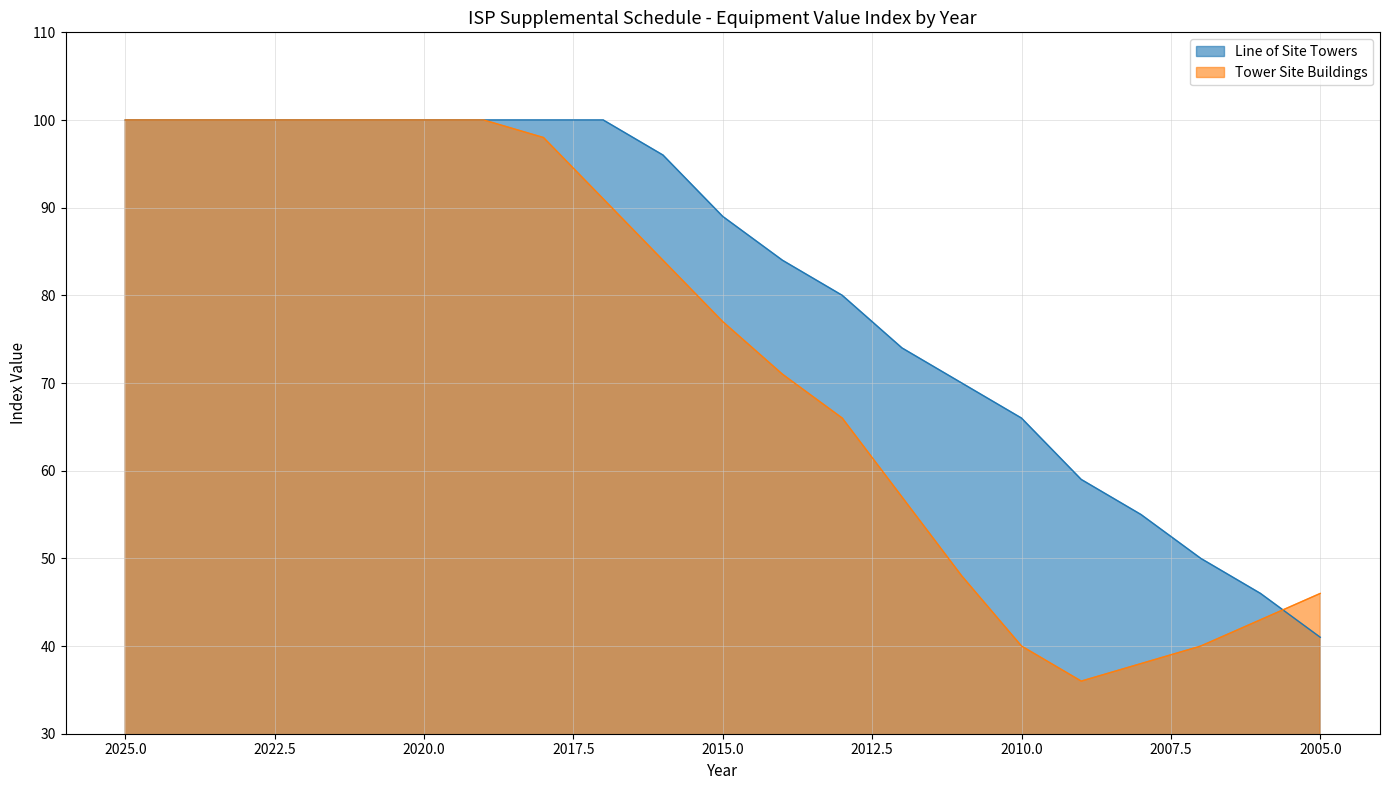

What is the maximum value for Line of Site Towers?

100